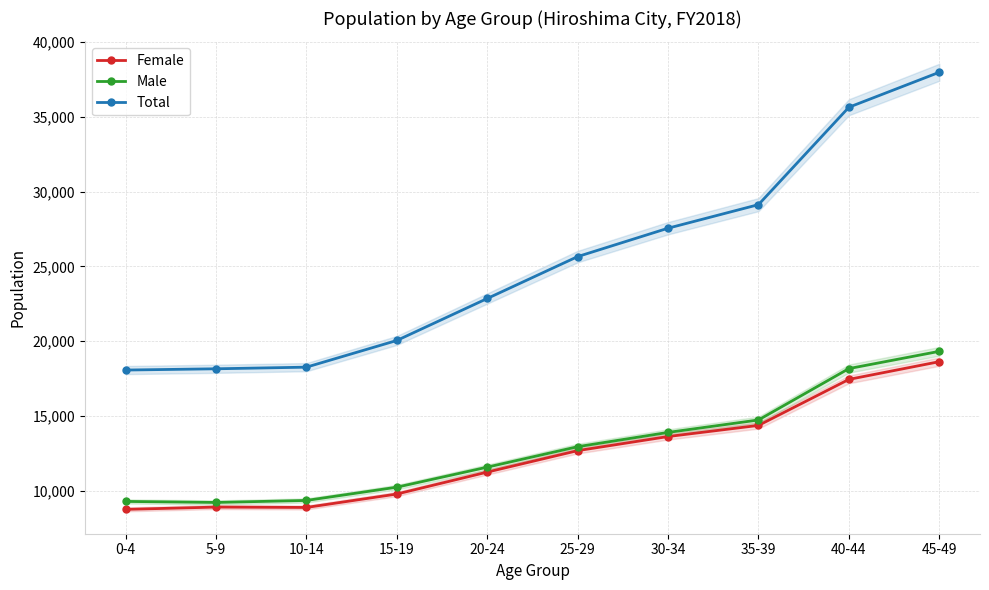

True or false: Male and Female intersect in this chart.

False